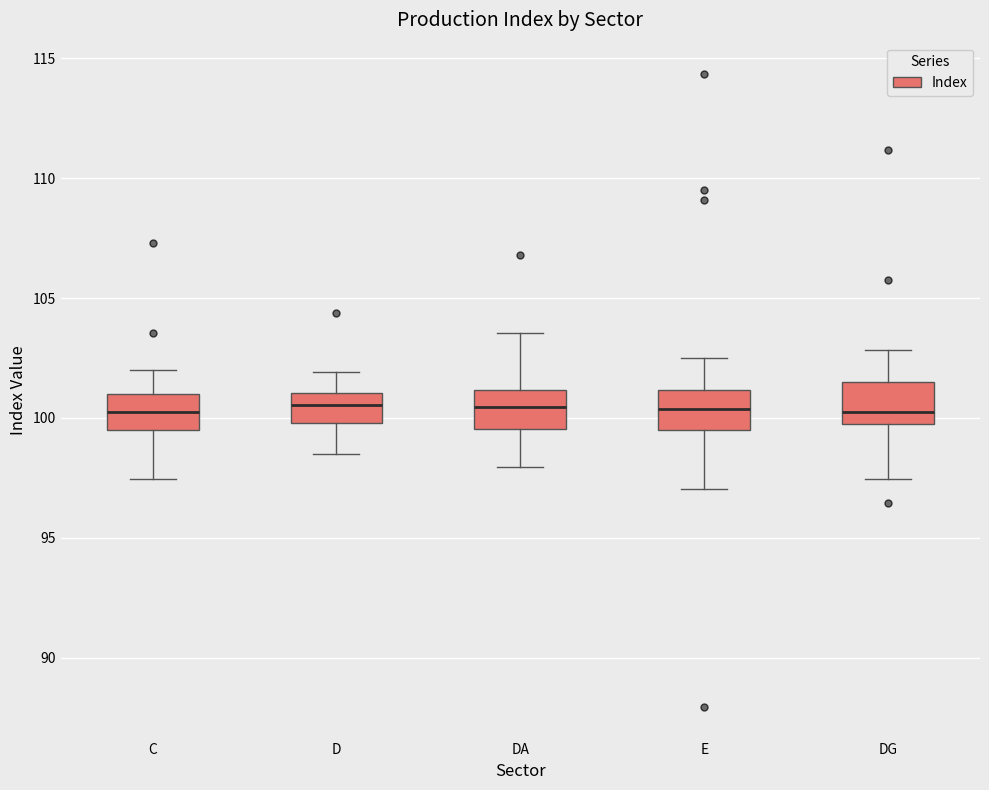

Reading left to right, read every box against the y-axis: the position of its median line, the range the box covers, and the ends of its whiskers. The values are not printed on the chart, so give them approximately, as read against the axis.

C: median 100.5, box 99.5 to 101.0, whiskers 97.5 to 102.0
D: median 100.5, box 100.0 to 101.0, whiskers 98.5 to 102.0
DA: median 100.5, box 99.5 to 101.0, whiskers 98.0 to 103.5
E: median 100.5, box 99.5 to 101.0, whiskers 97.0 to 102.5
DG: median 100.5, box 99.5 to 101.5, whiskers 97.5 to 103.0